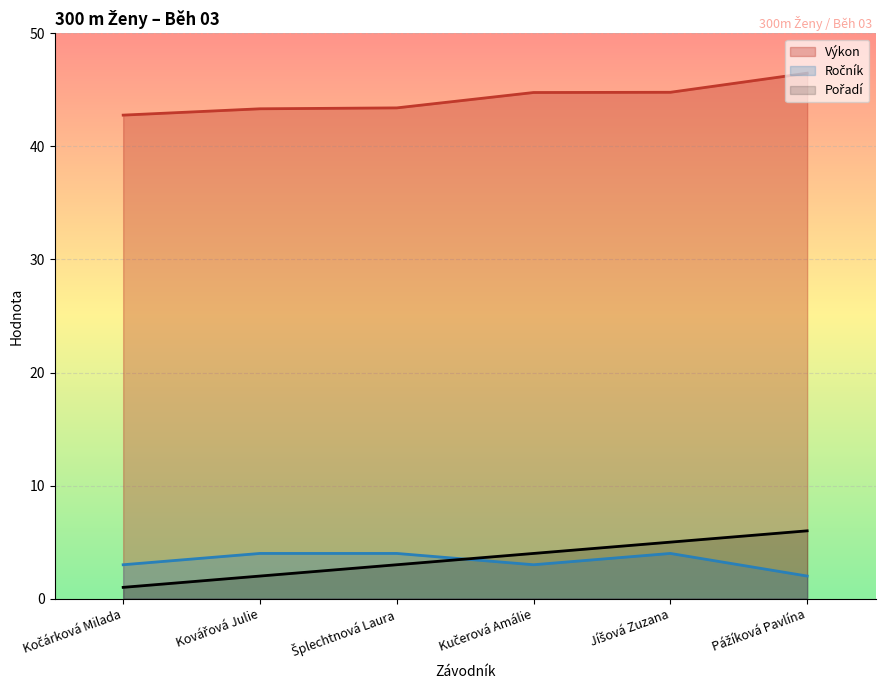

What is the total value across all series at Pážíková Pavlína?

54.5